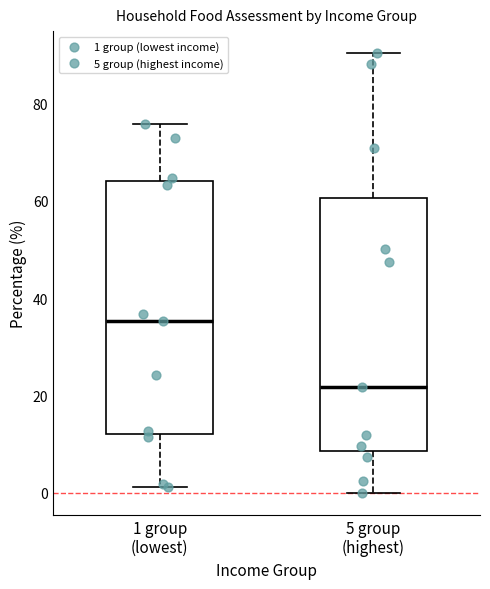

Reading left to right, read every box against the y-axis: the position of its median line, the range the box covers, and the ends of its whiskers. The values are not printed on the chart, so give them approximately, as read against the axis.

1 group (lowest): median 36, box 12 to 64, whiskers 2 to 76
5 group (highest): median 22, box 8 to 60, whiskers 0 to 90